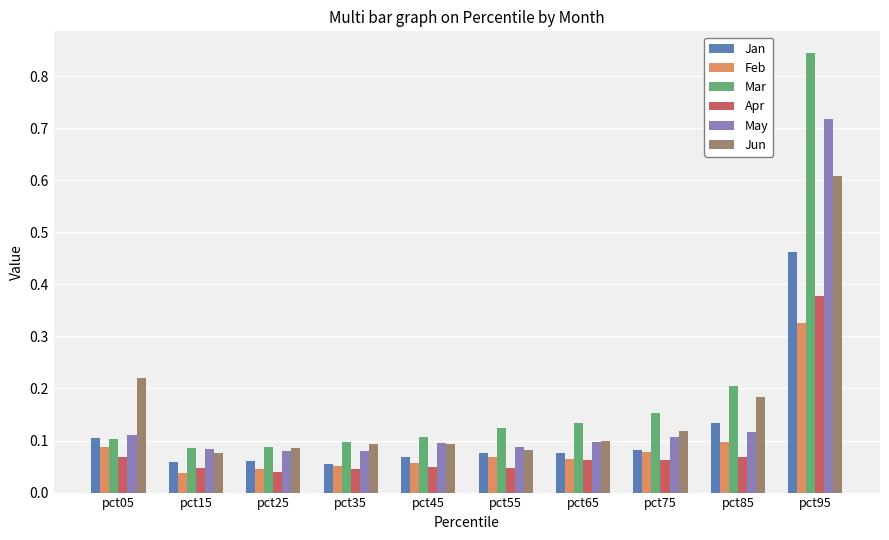

At how many categories does at least one series exceed 0?

10